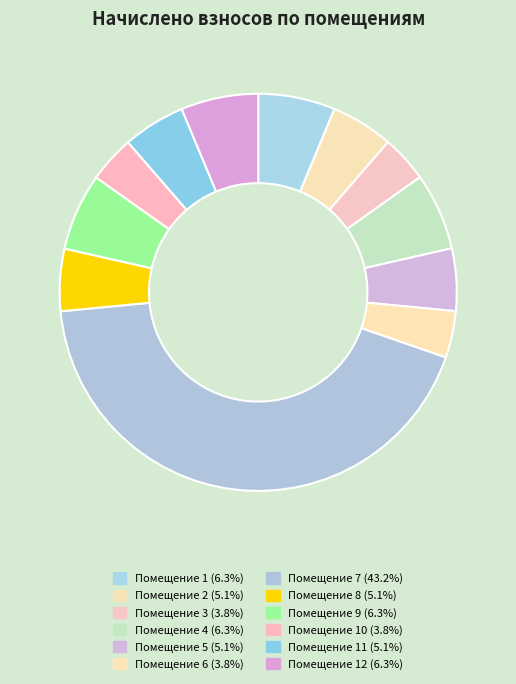

Which slice is the largest?

7